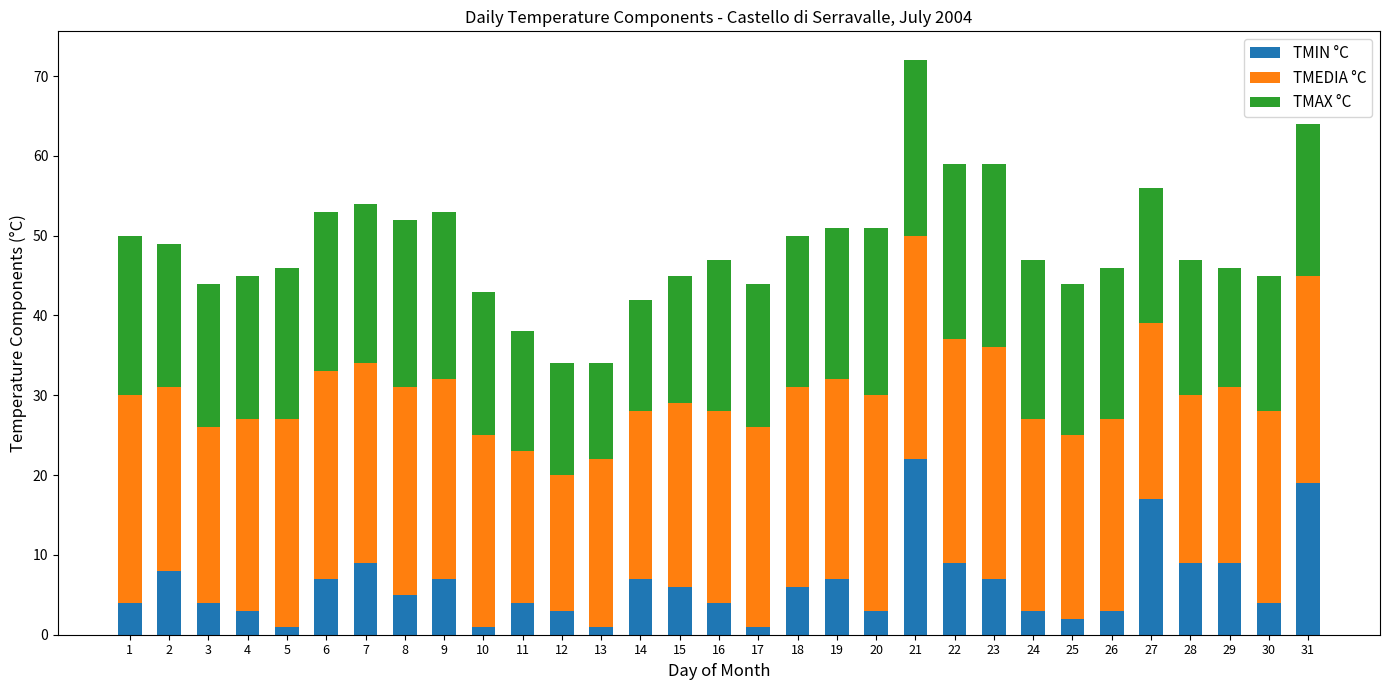

At which category is the sum across all series the highest?

21